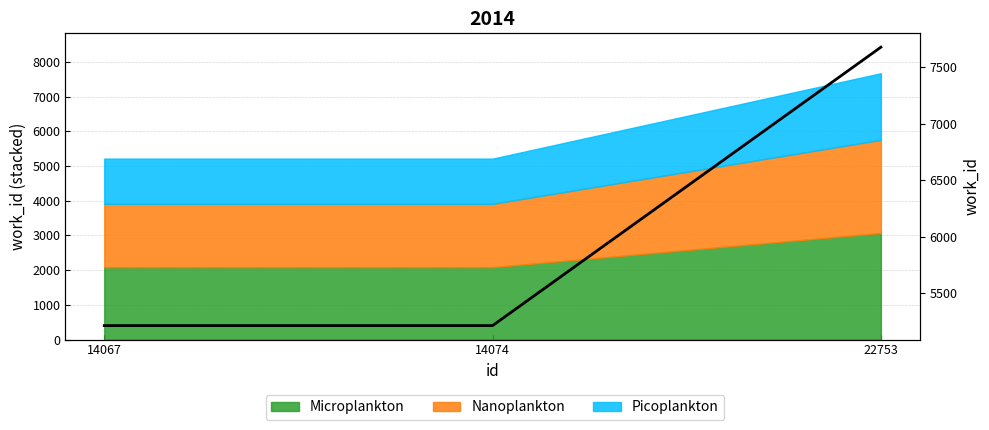

What is the value of the 1st point from the left?

5214